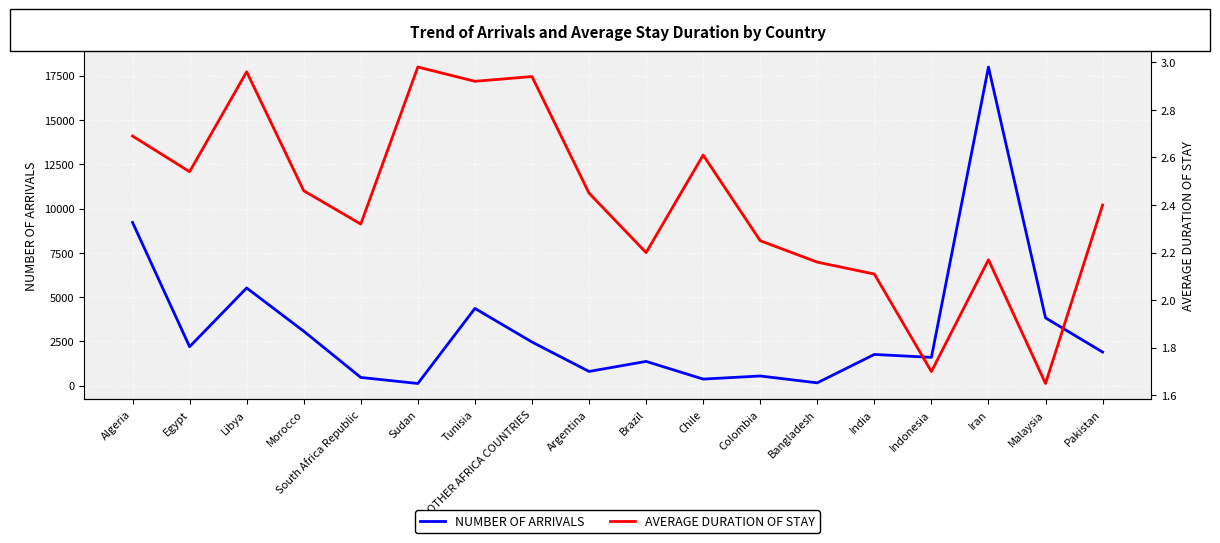

Is it true that NUMBER OF ARRIVALS equals 1768 at India?

True